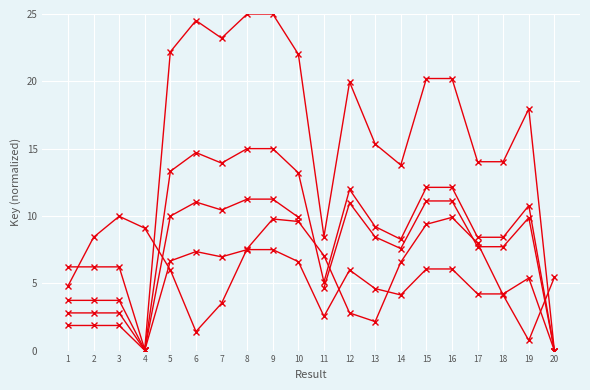

What is the change in value from 13 to 19?

+2.6